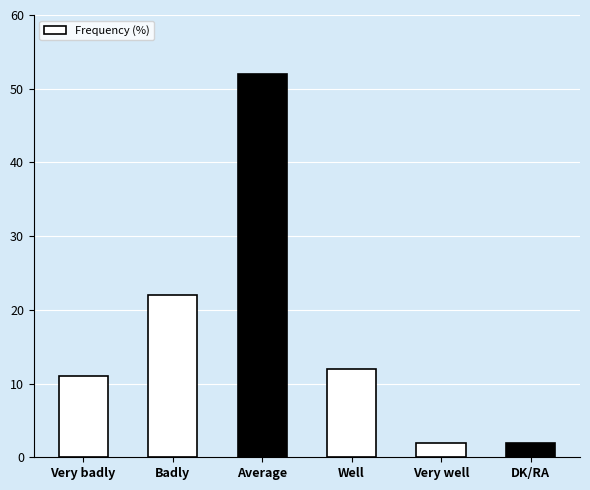

The chart shows a value of 52 at Average. True or false?

True